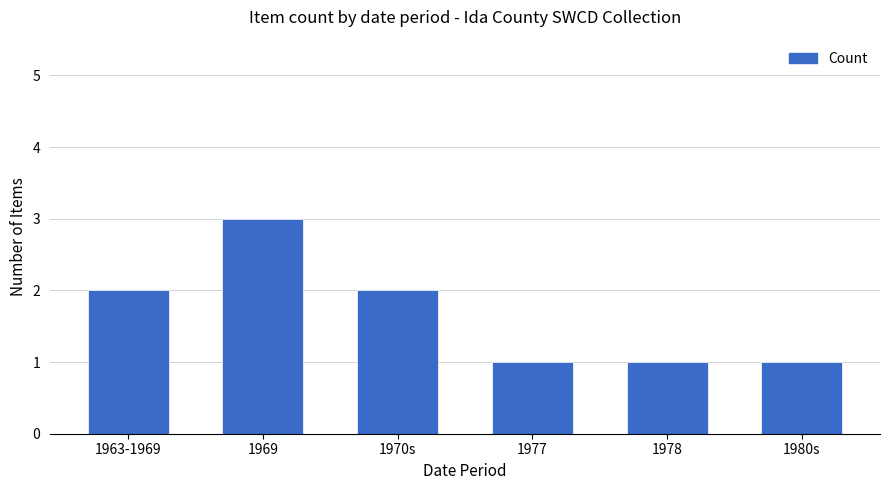

How many data points does each series have?

6